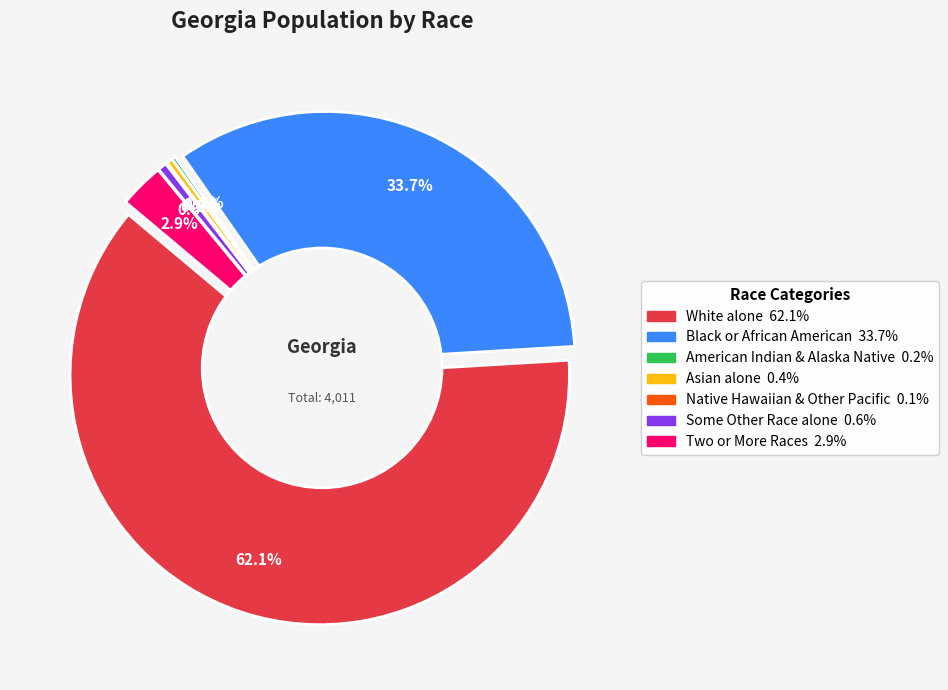

Between Asian alone and Some Other Race alone, which is larger?

Some Other Race alone